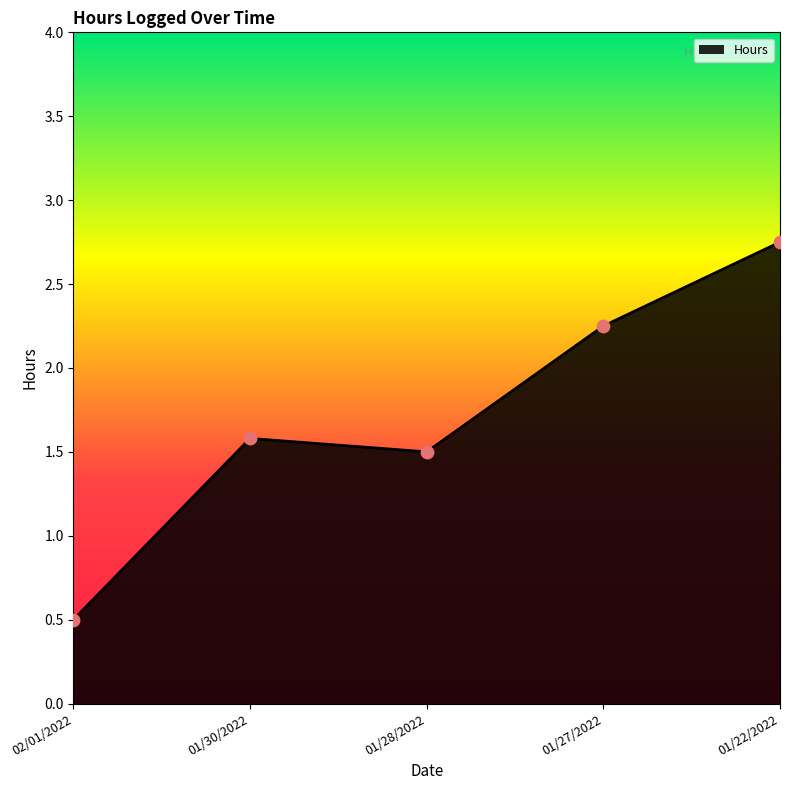

Approximately how many times larger is the value at 02/01/2022 compared to 01/22/2022?

0.2